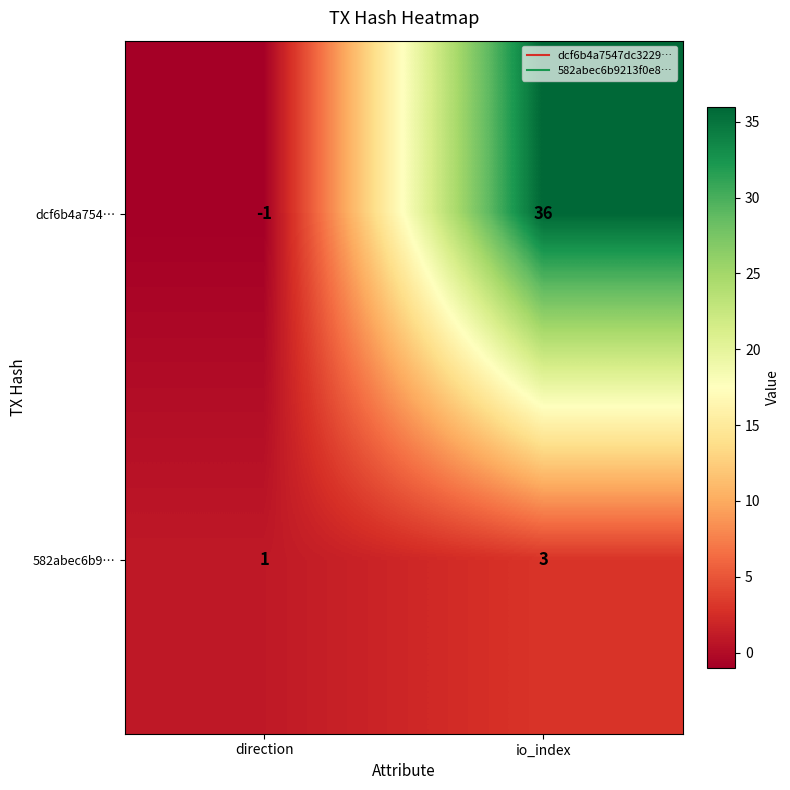

What is the difference between the dcf6b4a754… values at direction and io_index?

37